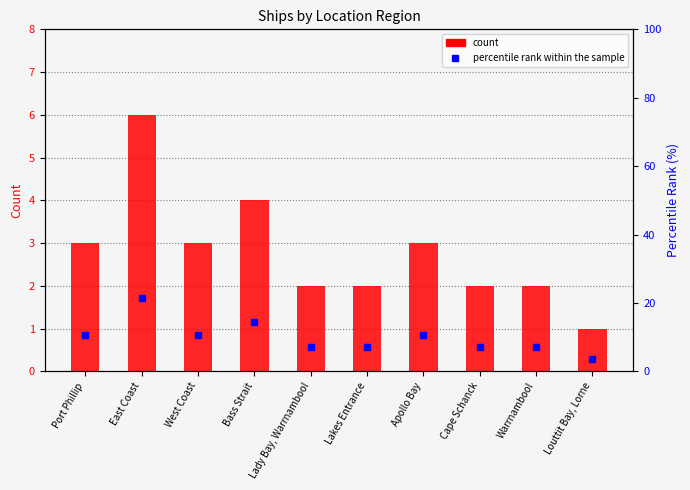

List the labels in order of count value, smallest first.

Louttit Bay, Lorne, Lady Bay, Warrnambool, Lakes Entrance, Cape Schanck, Warrnambool, Port Phillip, West Coast, Apollo Bay, Bass Strait, East Coast